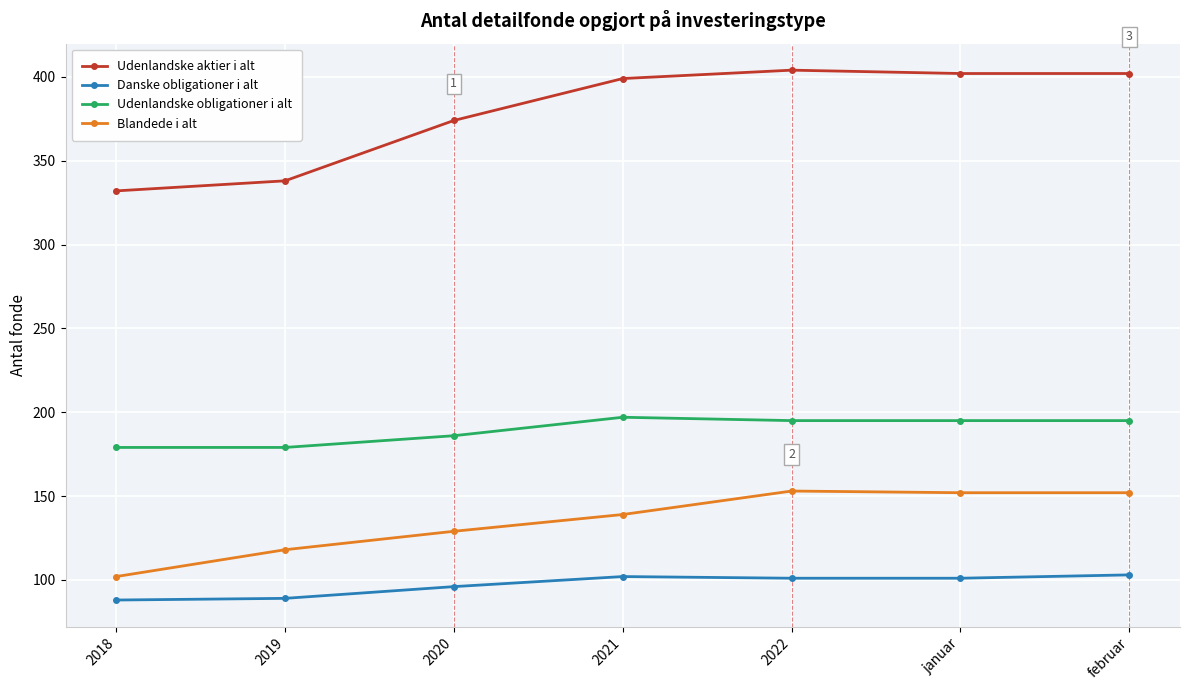

What are all the series names shown in the legend?

Udenlandske aktier i alt, Danske obligationer i alt, Udenlandske obligationer i alt, Blandede i alt